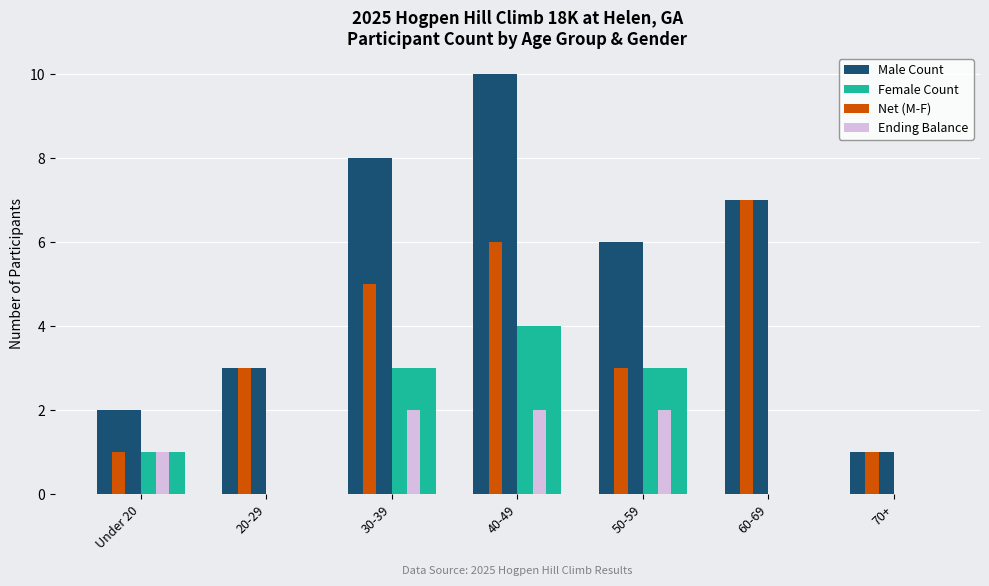

True or false: Male Count has a value of 10 at 40-49.

True